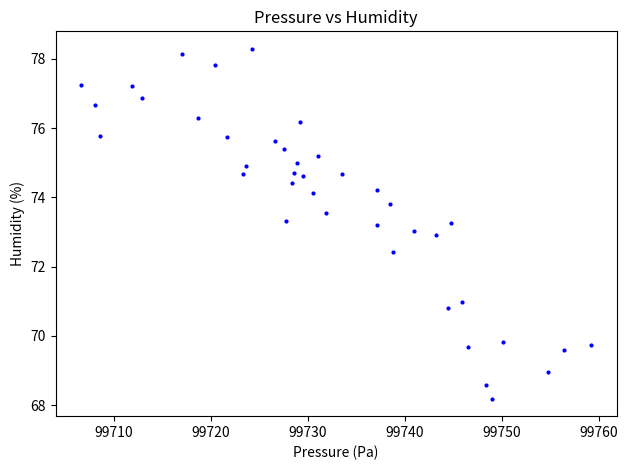

What is the range of X values (max minus min)?

52.7